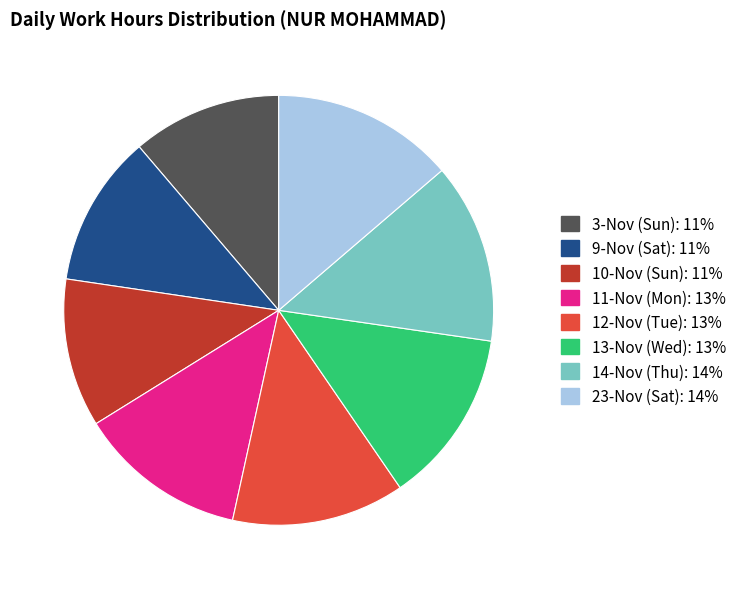

Combined, do 10-Nov (Sun) and 23-Nov (Sat) account for over 50%?

No